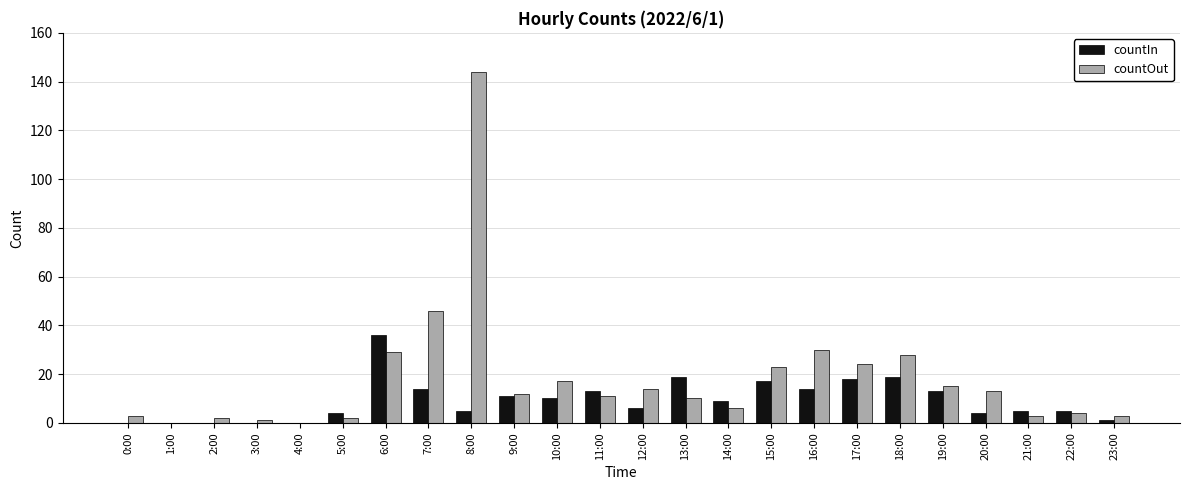

What is the difference between the countOut values at 4:00 and 0:00?

3